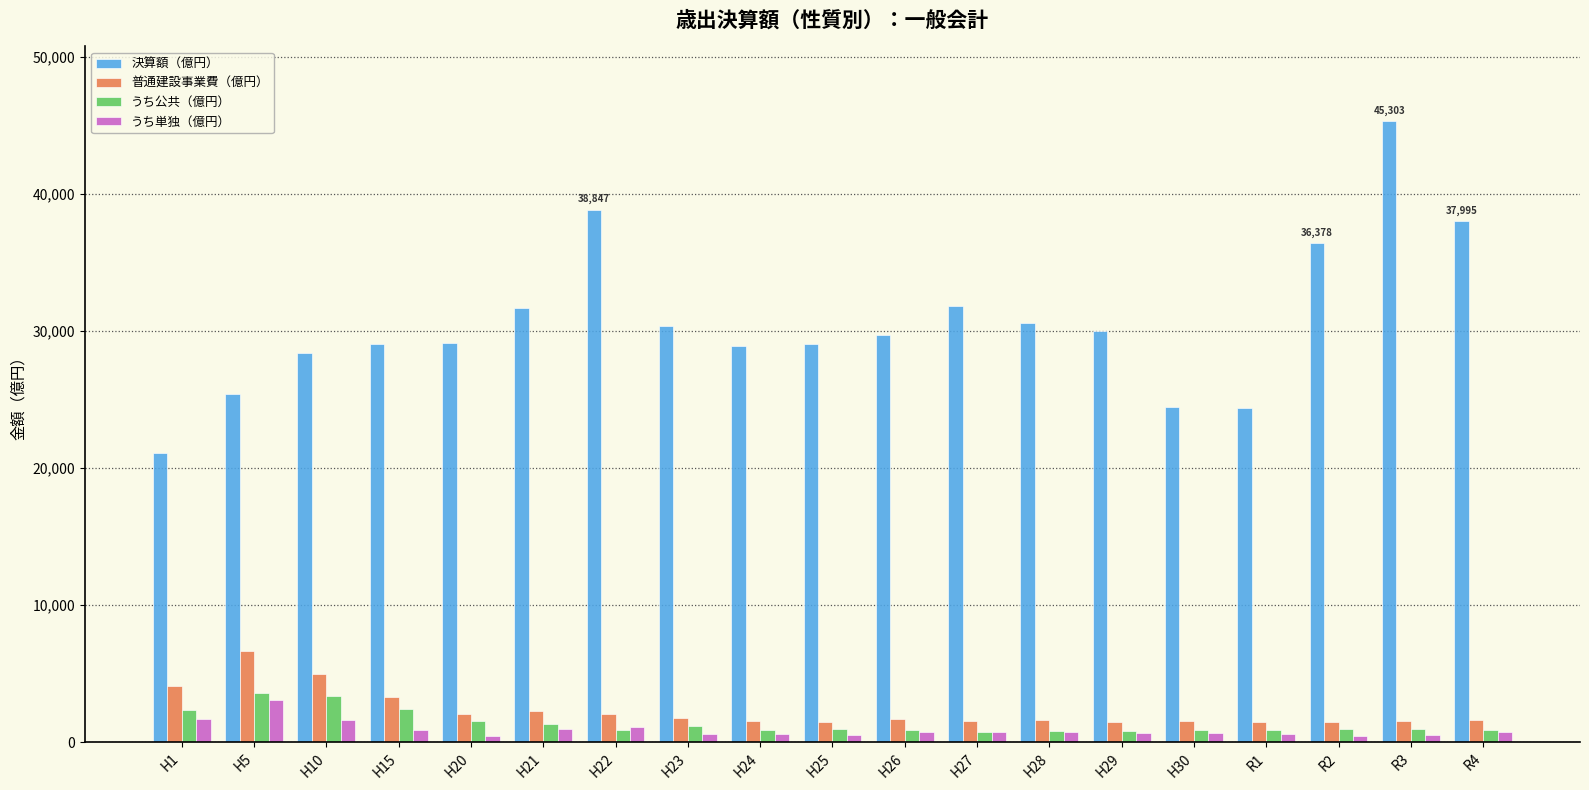

What position from the left is R1?

16